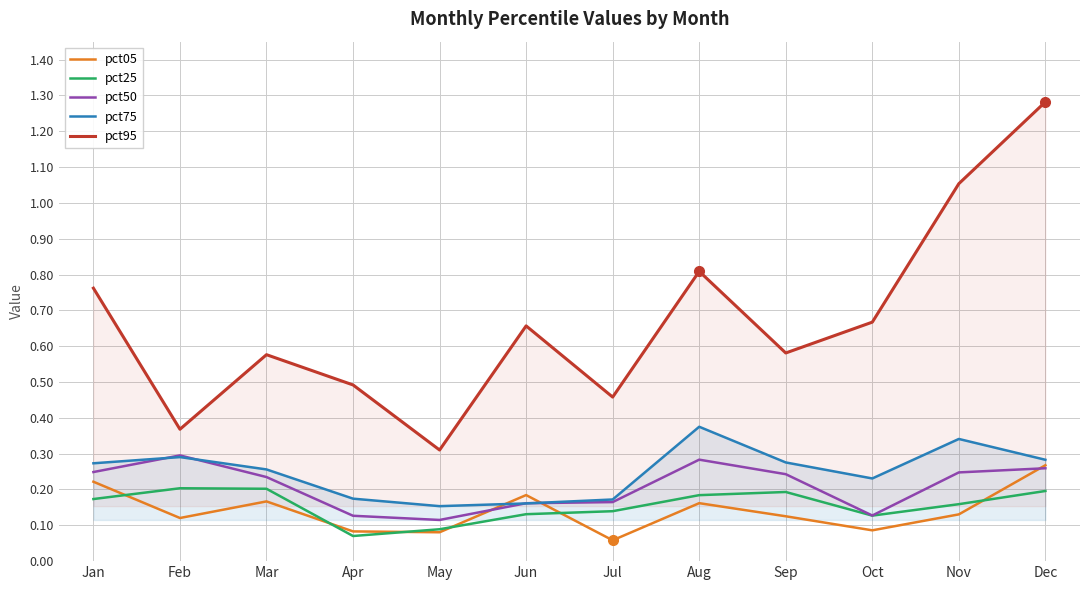

What are all the series names shown in the legend?

pct05, pct25, pct50, pct75, pct95